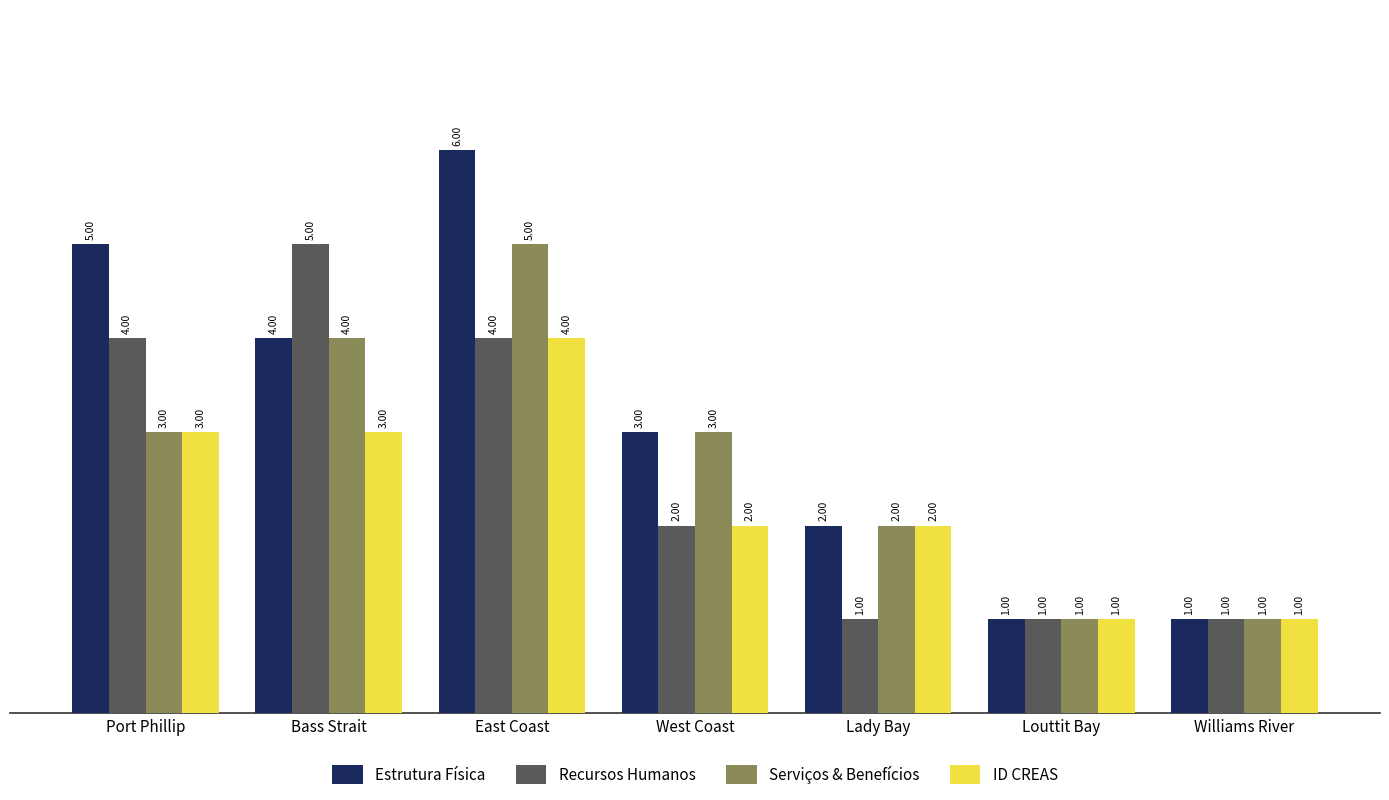

True or false: Serviços & Benefícios has a value of 2 at East Coast.

False